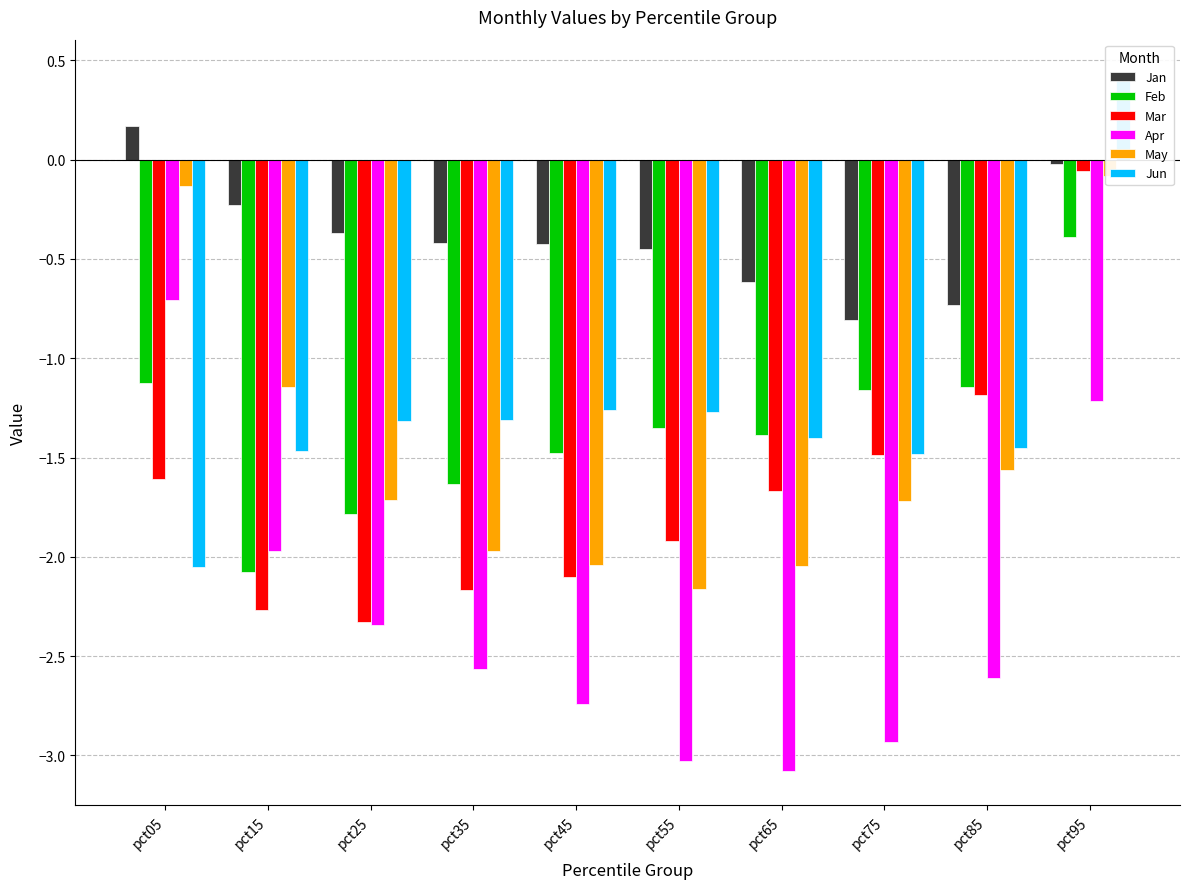

Rank the categories by Feb value from highest to lowest.

pct95, pct05, pct85, pct75, pct55, pct65, pct45, pct35, pct25, pct15